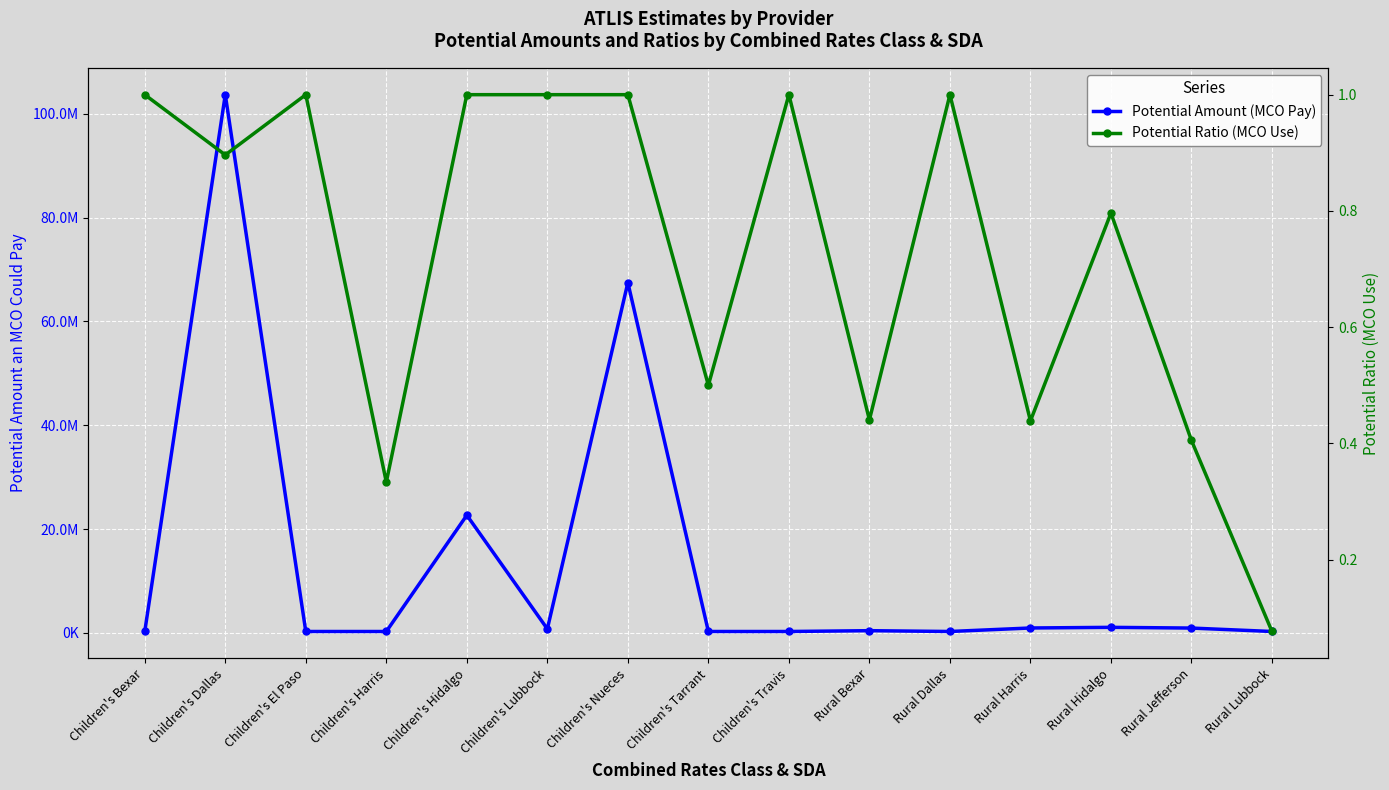

How many interior local valleys does the Potential Ratio (MCO Use) series have?

5